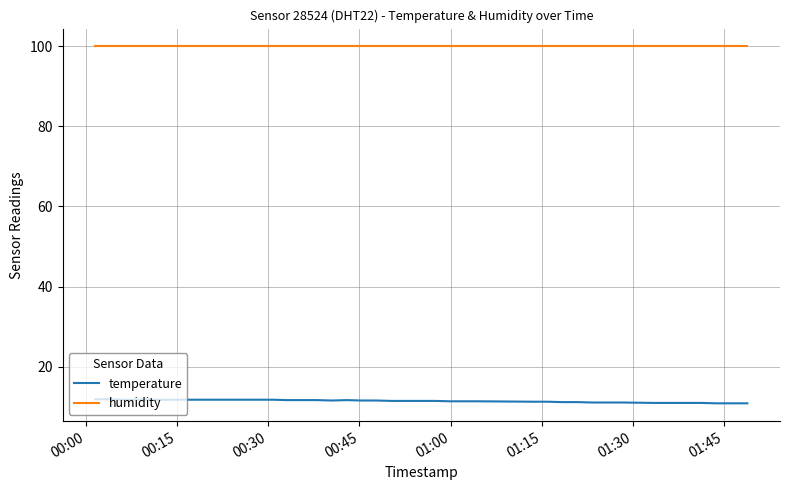

Which series has the widest spread of values?

temperature